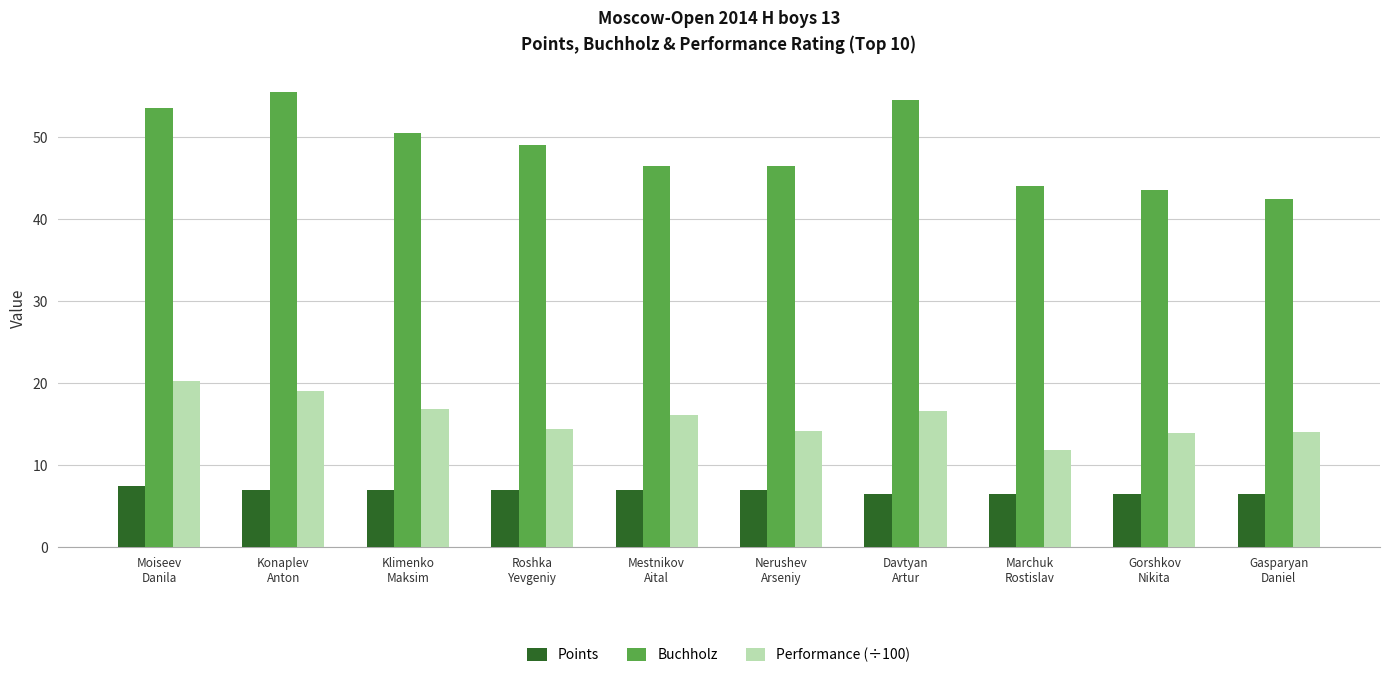

What is the smallest value displayed?

6.5